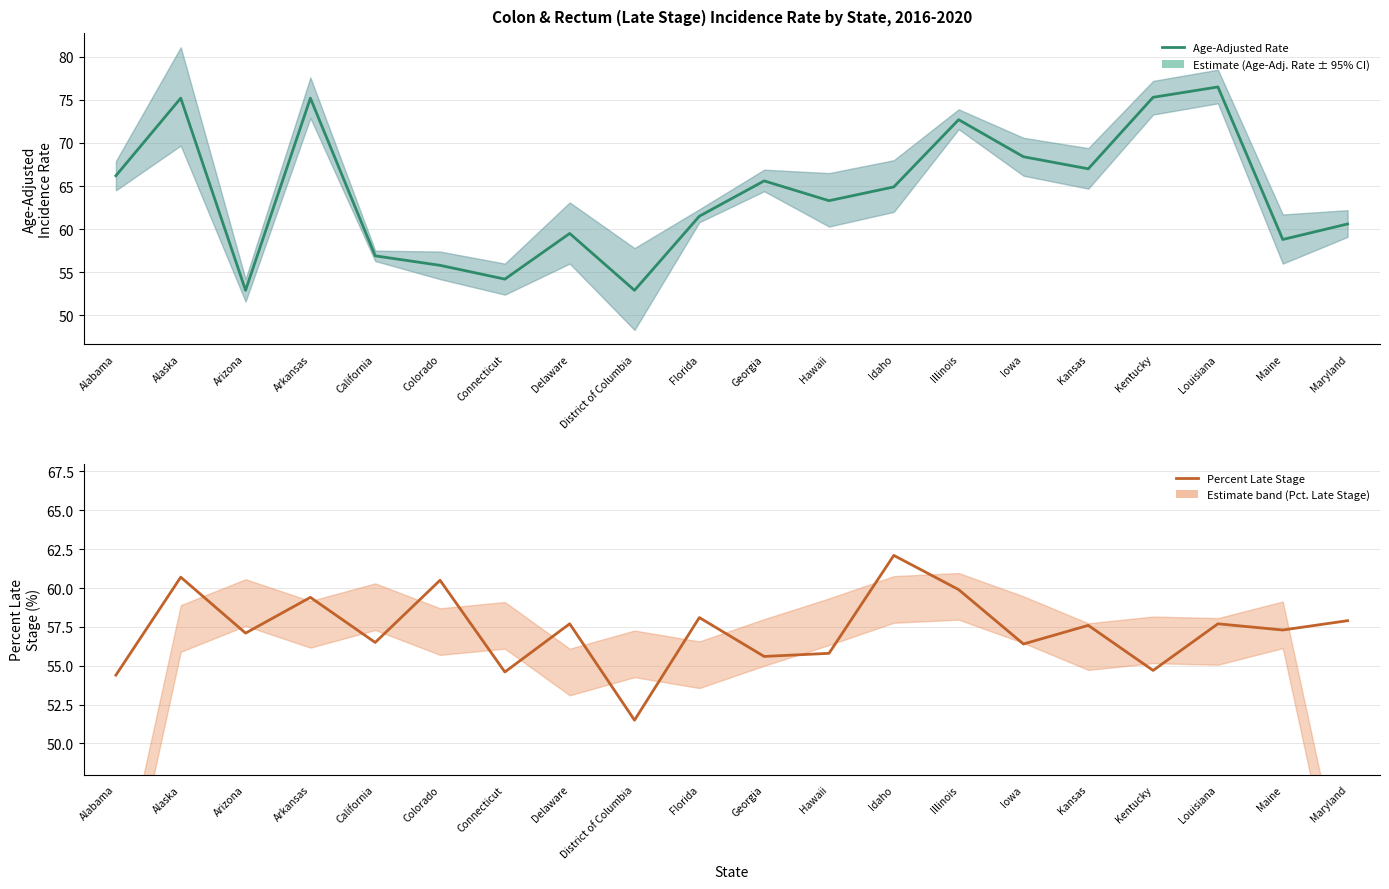

What is the value of the Percent Late Stage point at the 18th from the left?

57.7